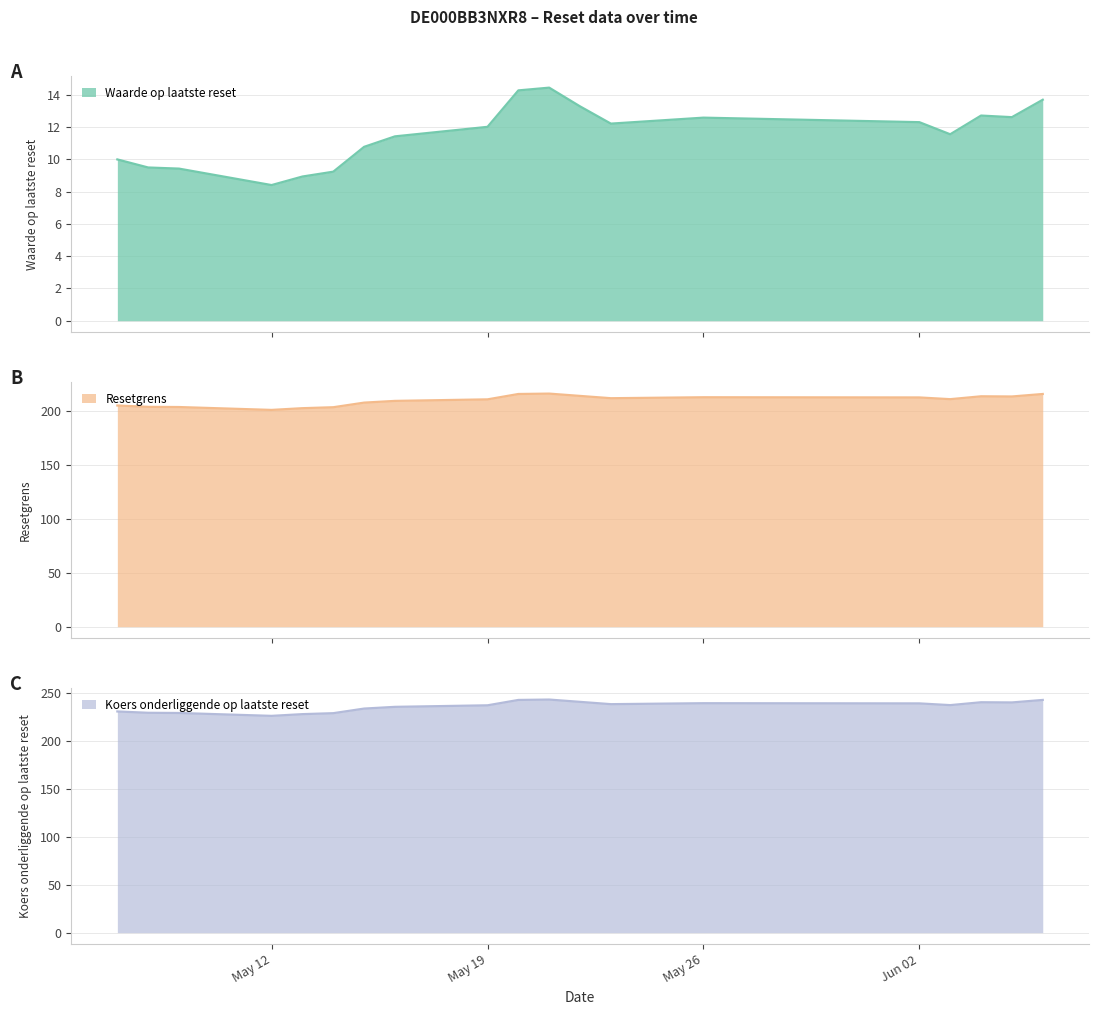

True or false: Koers onderliggende op laatste reset and Resetgrens intersect in this chart.

False